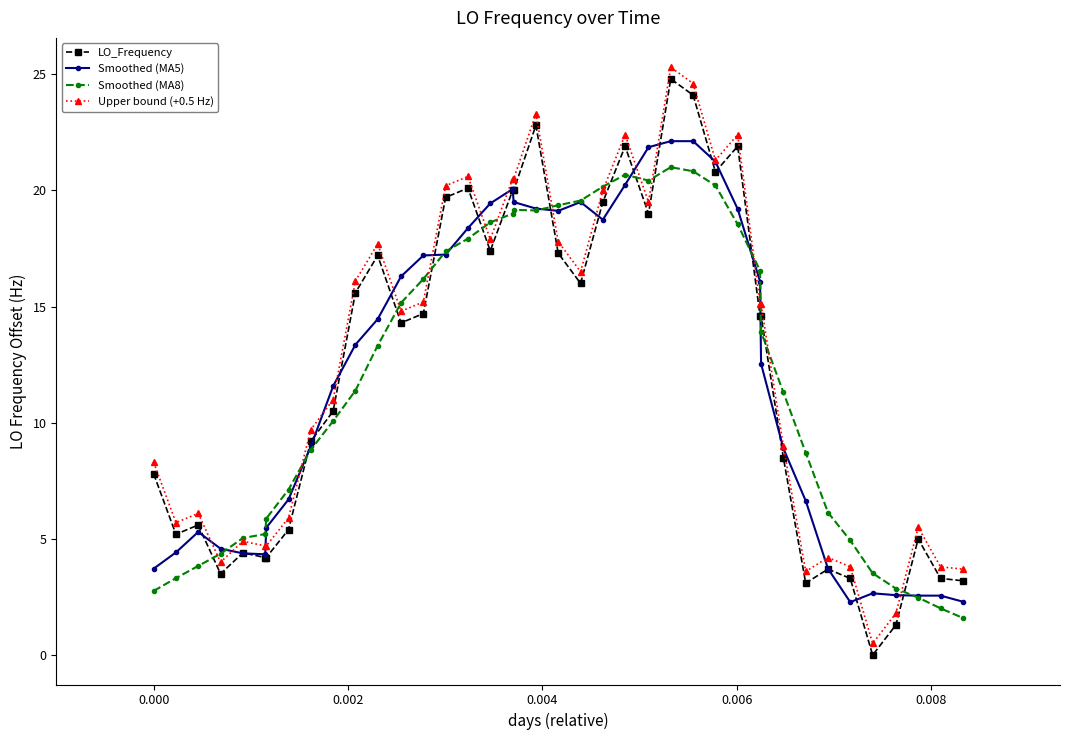

What are all the series names shown in the legend?

LO_Frequency, Smoothed (MA5), Smoothed (MA8), Upper bound (+0.5 Hz)